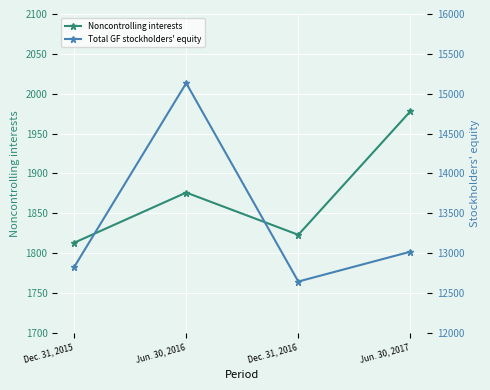

What is the label of the 1st point from the left?

Dec. 31, 2015